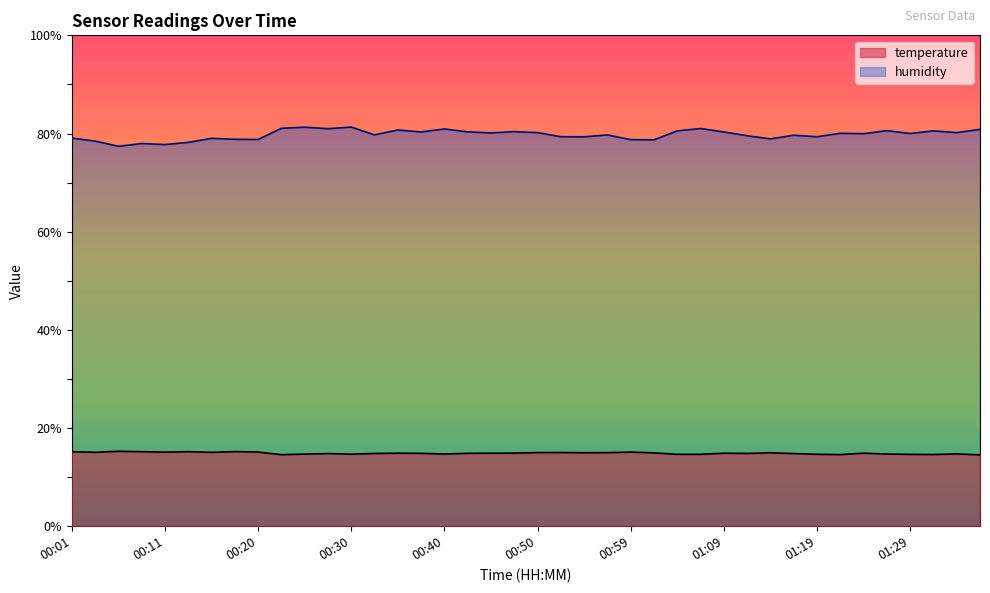

Rank the series by their maximum value, from lowest to highest.

temperature, humidity